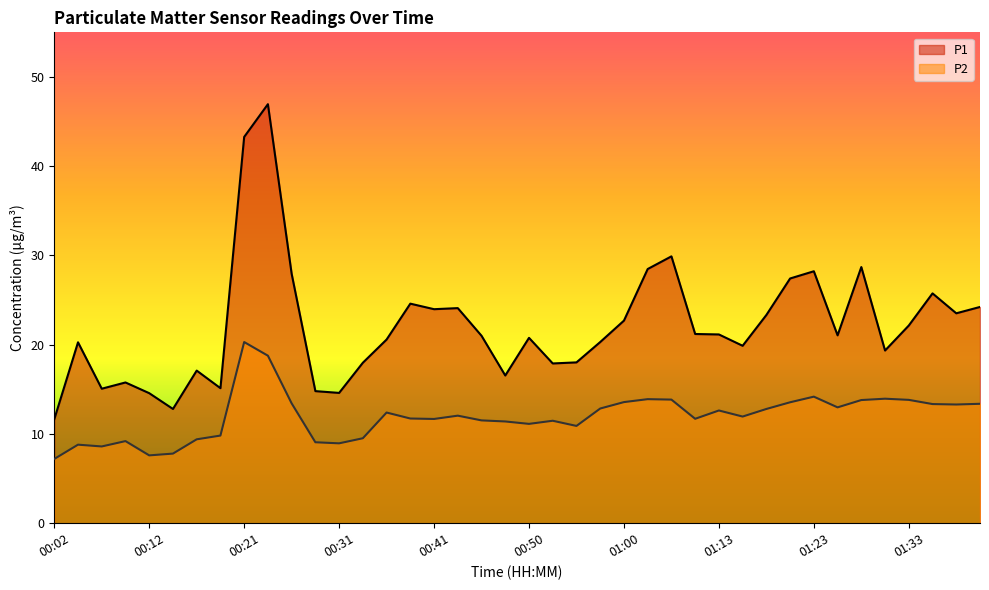

At which label does P2 reach its minimum?

00:02